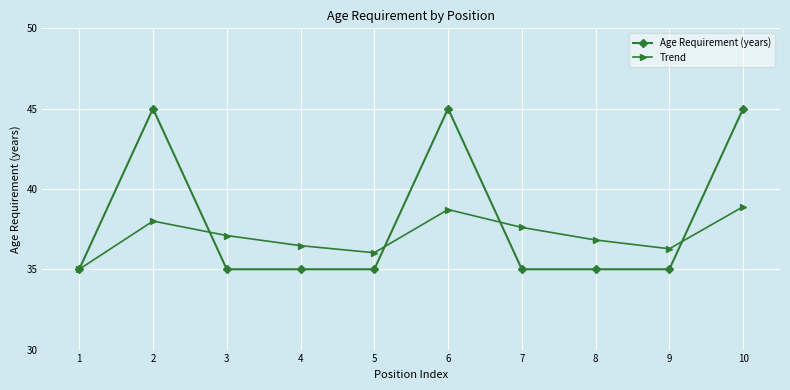

What is the value of the Trend point at the 5th from the left?

36.0